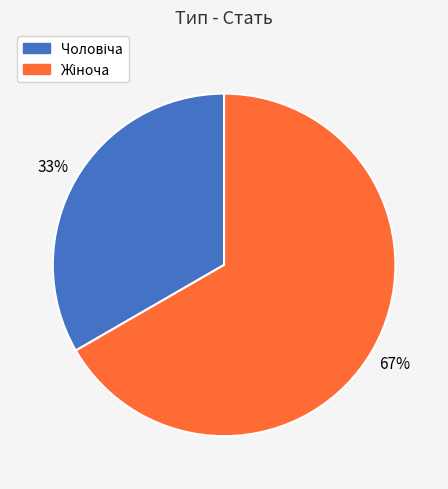

Is there any slice that represents more than half of the pie?

Yes